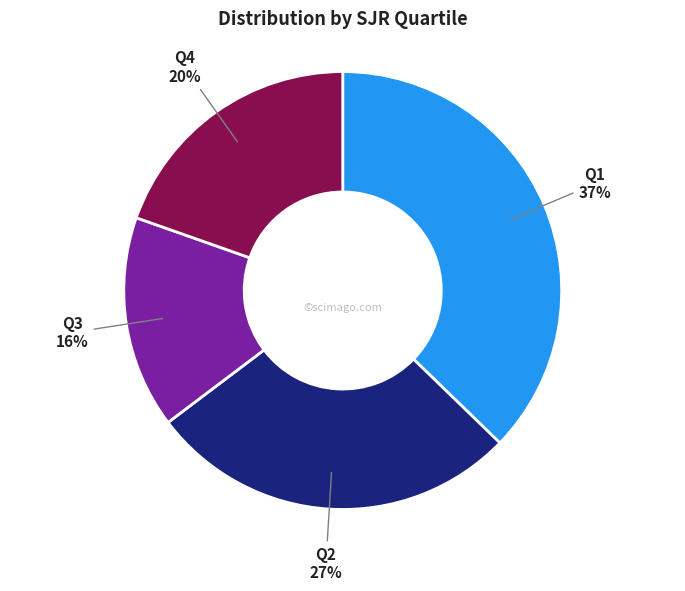

How many slices are in this pie chart?

4